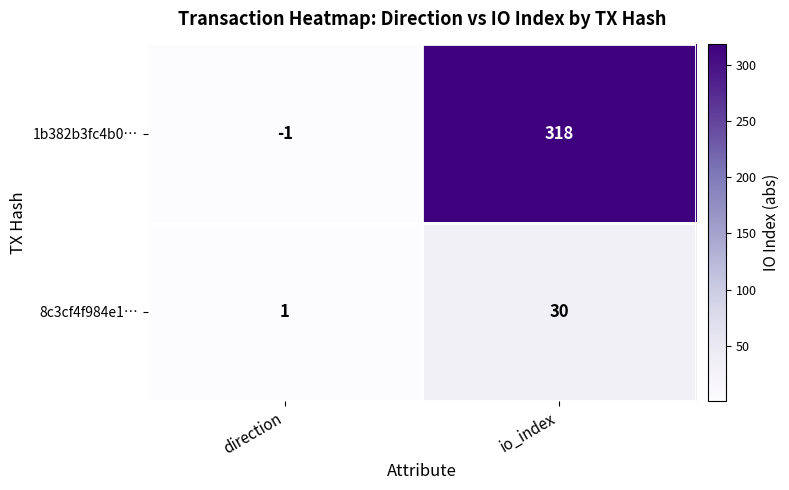

List the series in order of their peak value, highest first.

1b382b3fc4b0…, 8c3cf4f984e1…